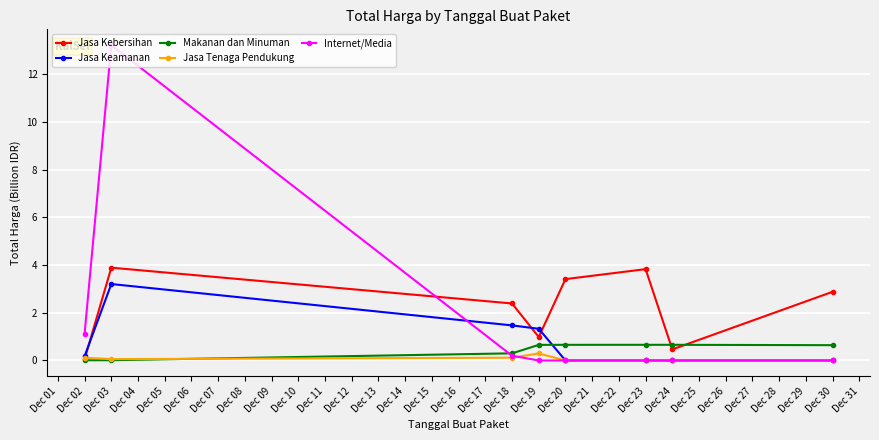

What is the greatest value displayed?

13.2